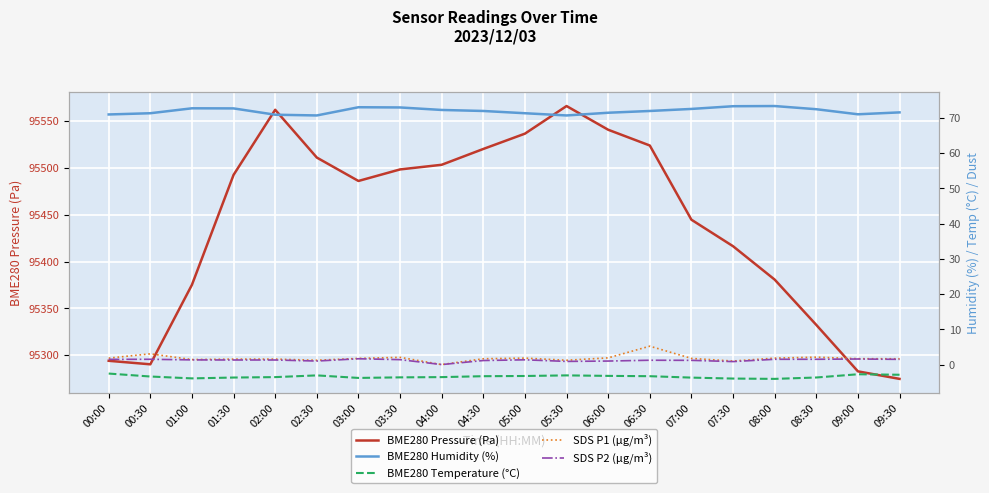

What is the sum of the SDS P1 (µg/m³) values at 09:30 and 08:00?

3.5